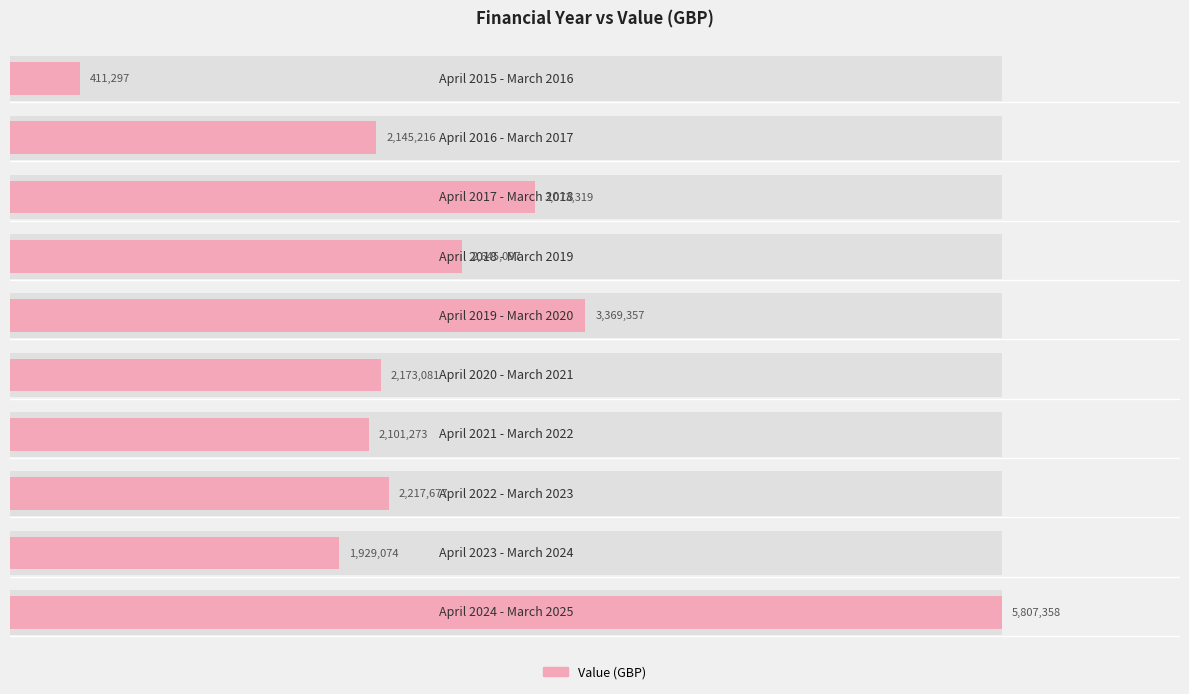

How many categories are shown in the chart?

10